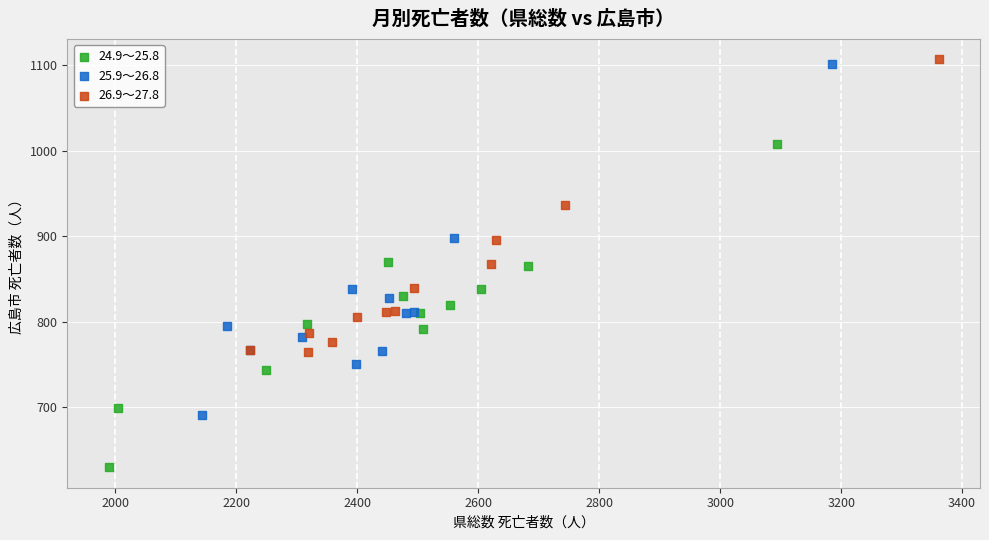

Which series contains the lowest Y value?

24.9～25.8